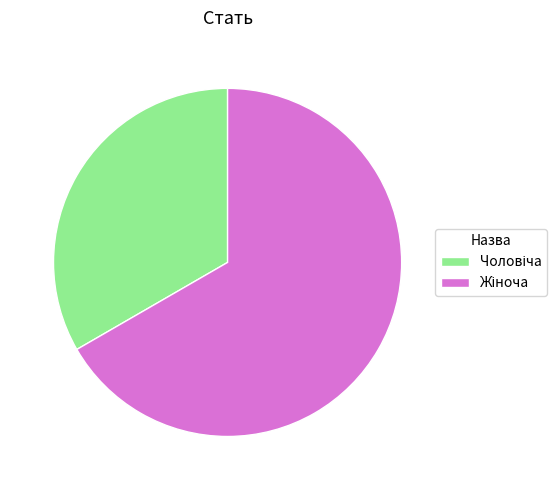

Is there any slice that represents more than half of the pie?

Yes